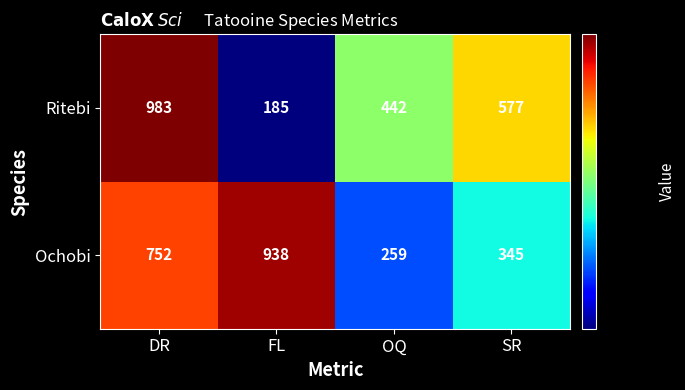

At how many categories does at least one series exceed 825?

2